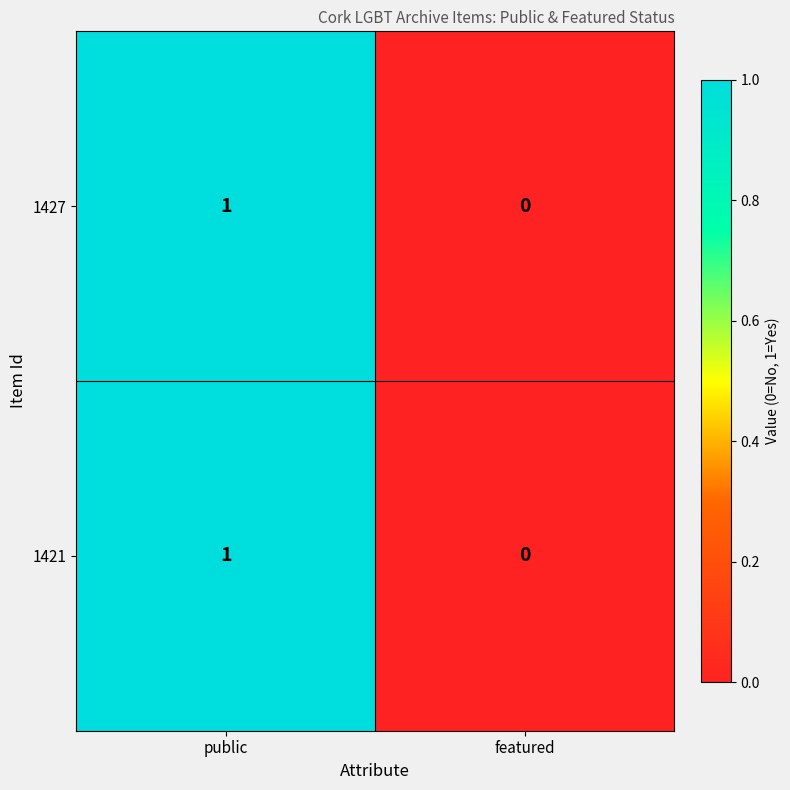

The 1427 series shows 0 at featured. True or false?

True